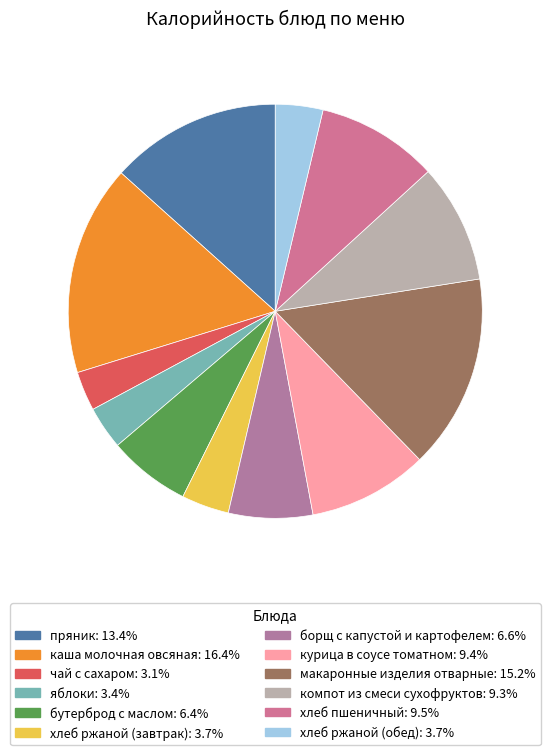

Is it true that компот из смеси сухофруктов is 9% of the pie?

True